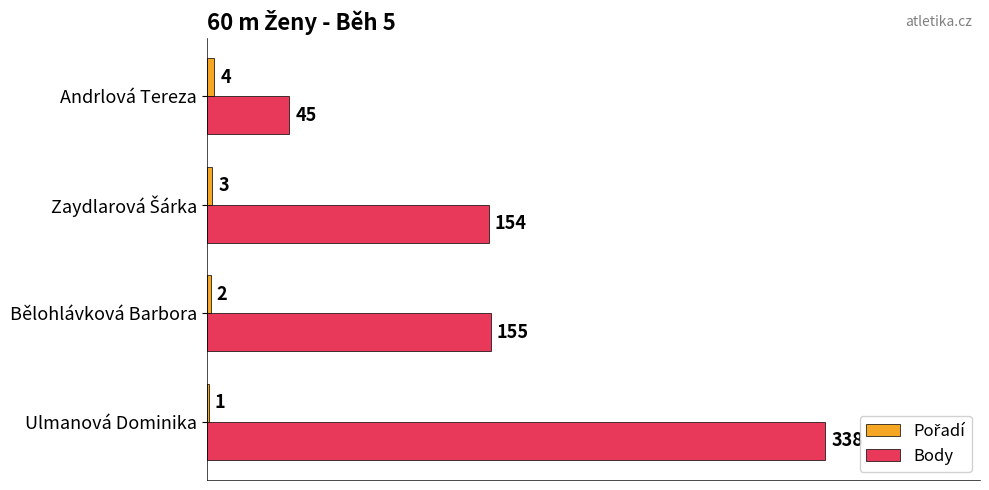

What is the maximum value shown in the chart?

338